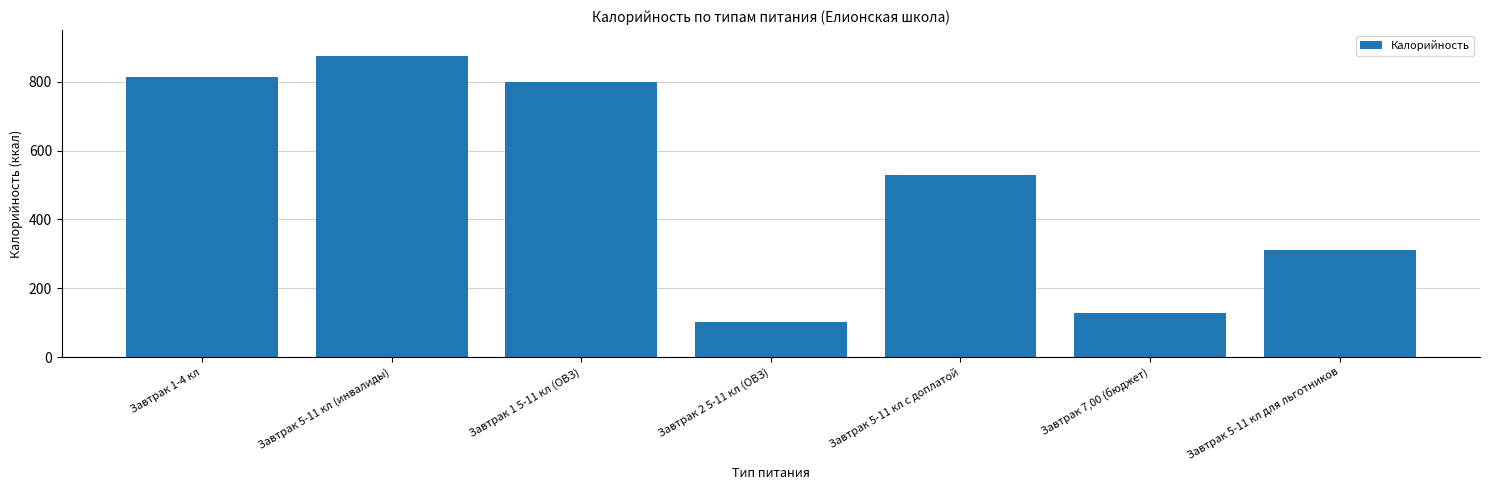

What is the difference between the values at Завтрак 2 5-11 кл (ОВЗ) and Завтрак 5-11 кл (инвалиды)?

773